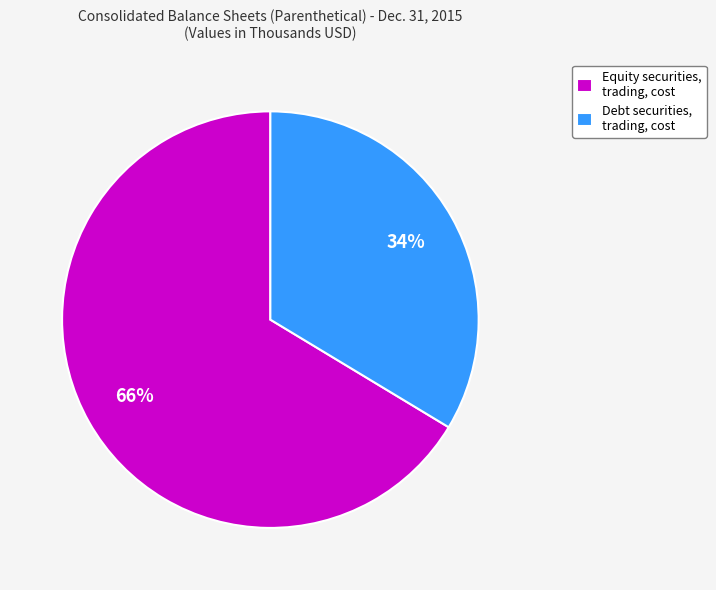

Is there any slice that represents more than half of the pie?

Yes